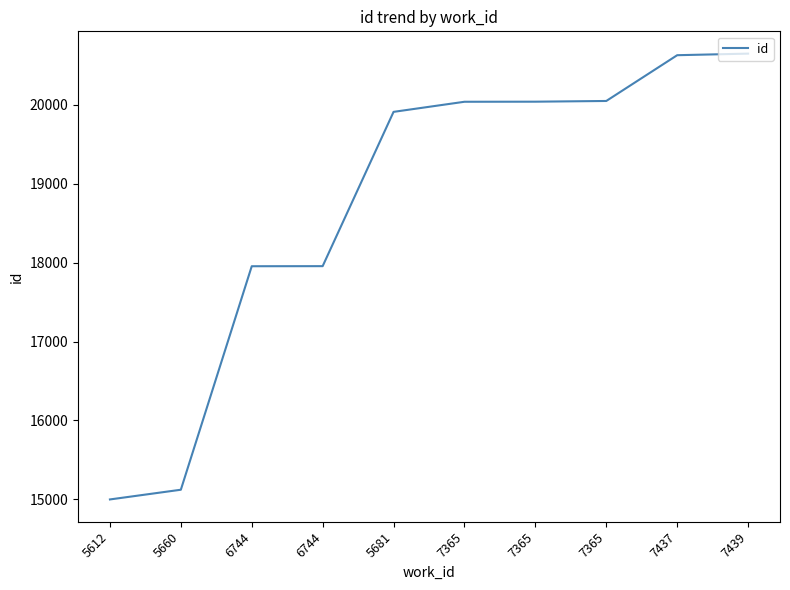

Does the chart have visible grid lines?

No